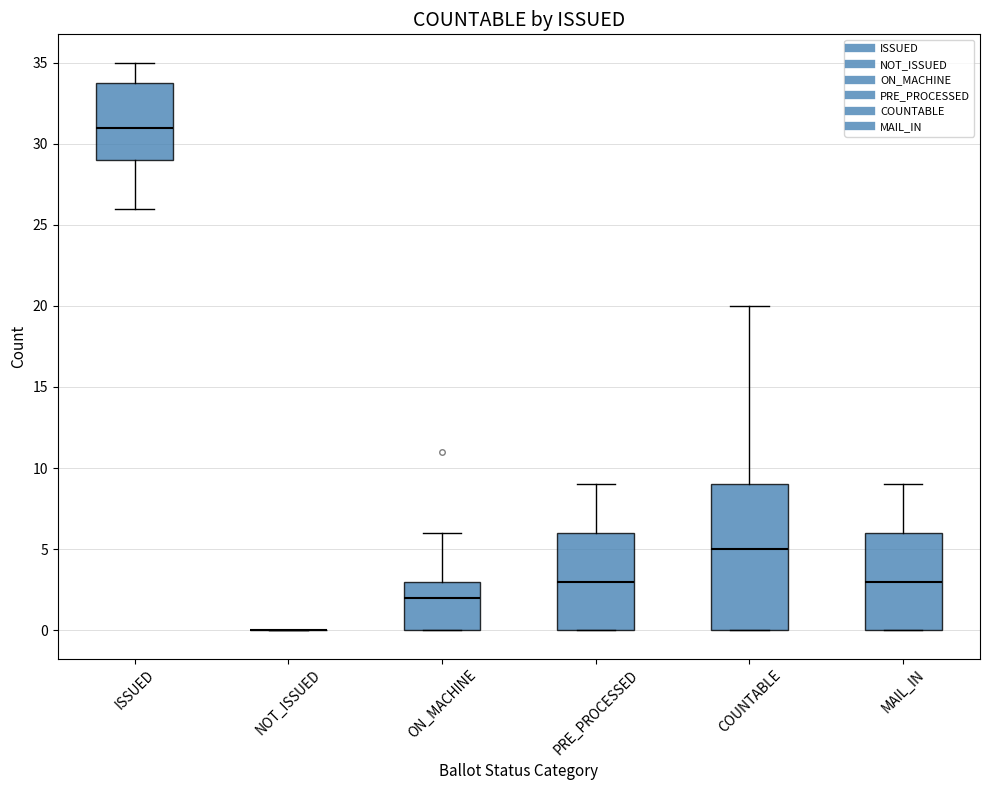

Comparing the boxes themselves (not the whiskers), which one is the tallest?

COUNTABLE